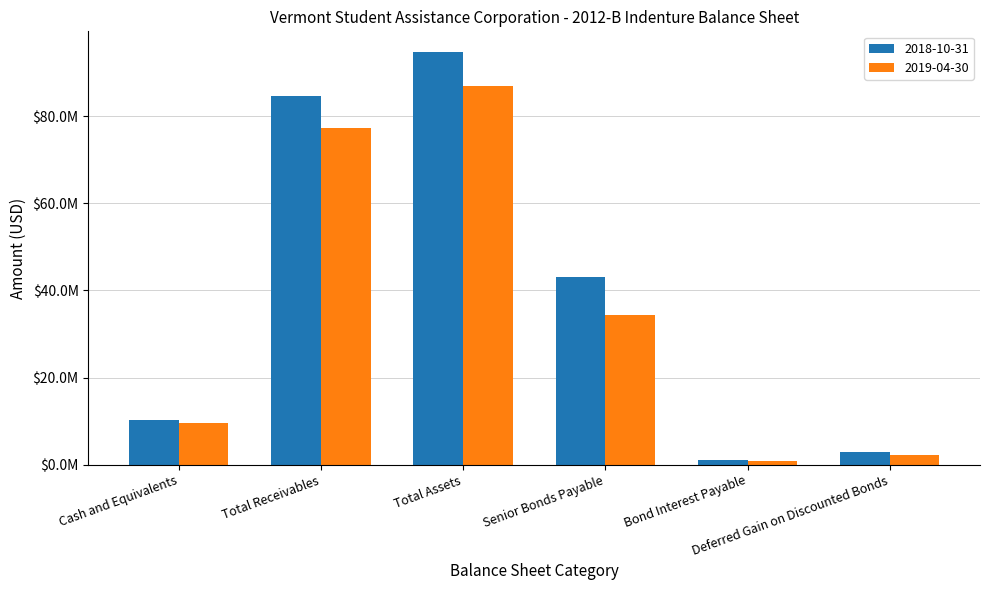

List the series in order of their overall mean, highest first.

2018-10-31, 2019-04-30